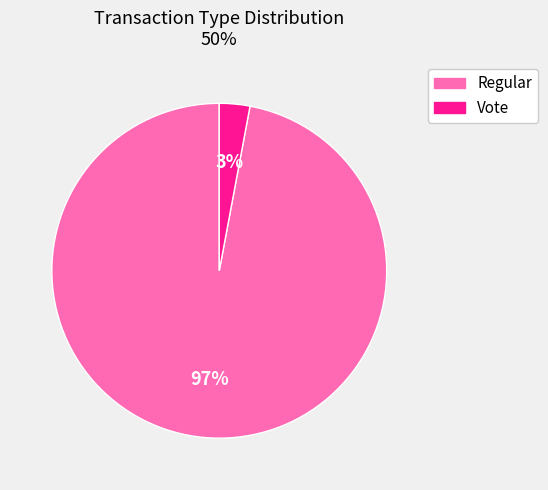

The Vote slice represents 3% of the pie. True or false?

True